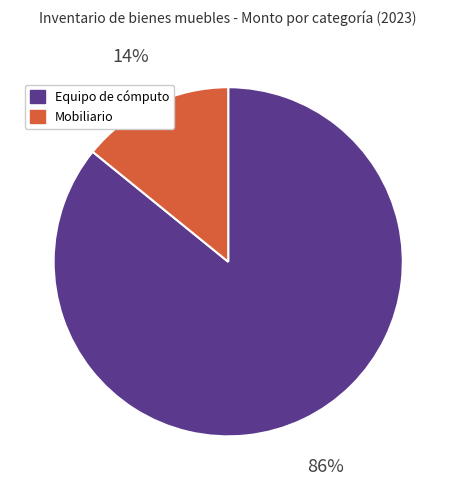

Do Equipo de cómputo and Mobiliario together represent more than half of the pie?

Yes